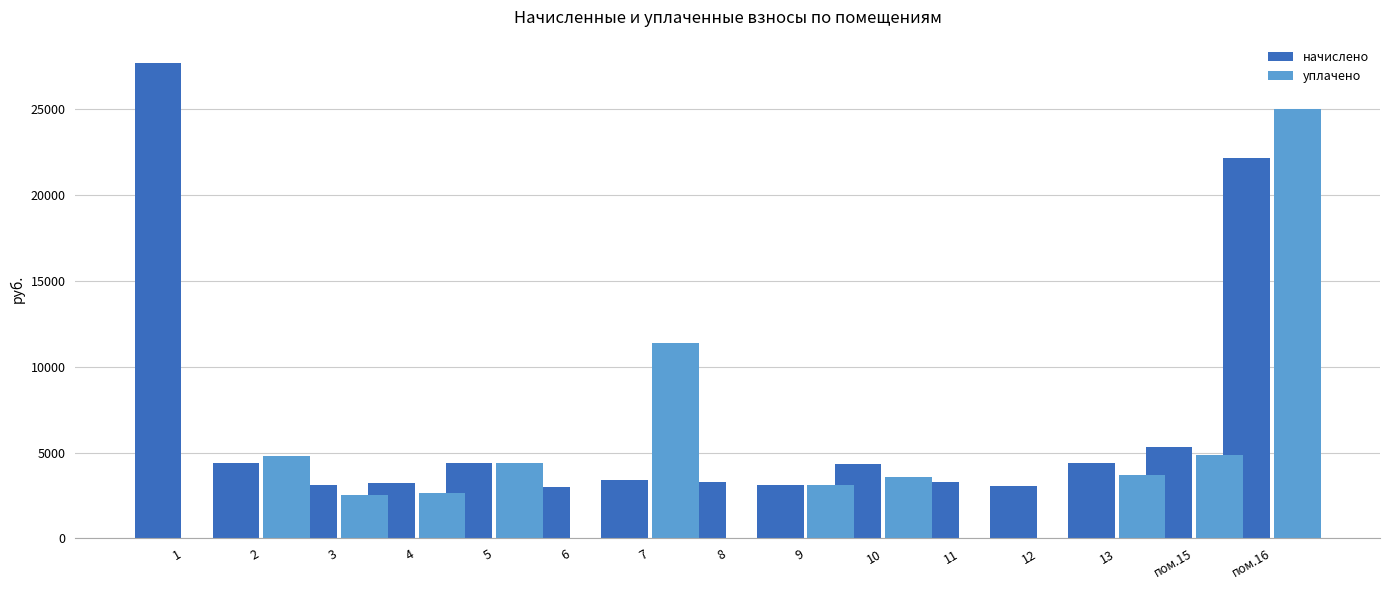

Which series has the largest total across all categories?

начислено